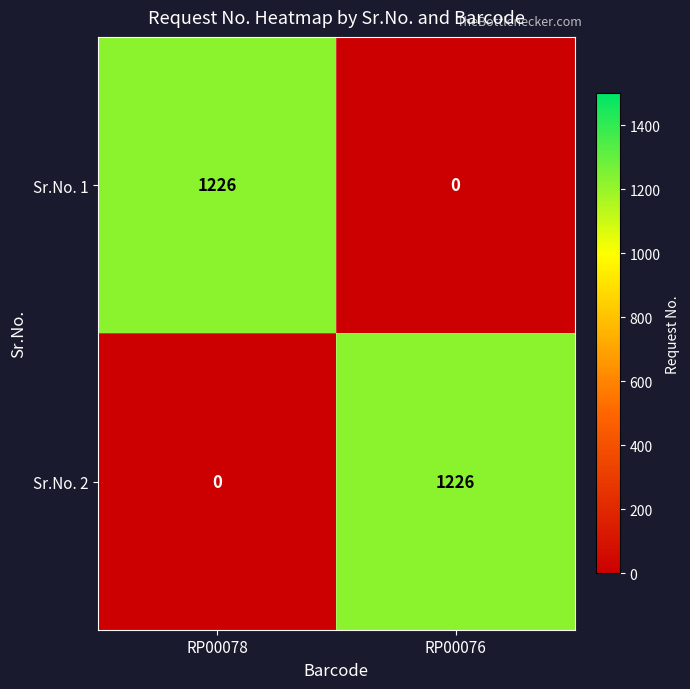

At how many categories does at least one series exceed 959?

2